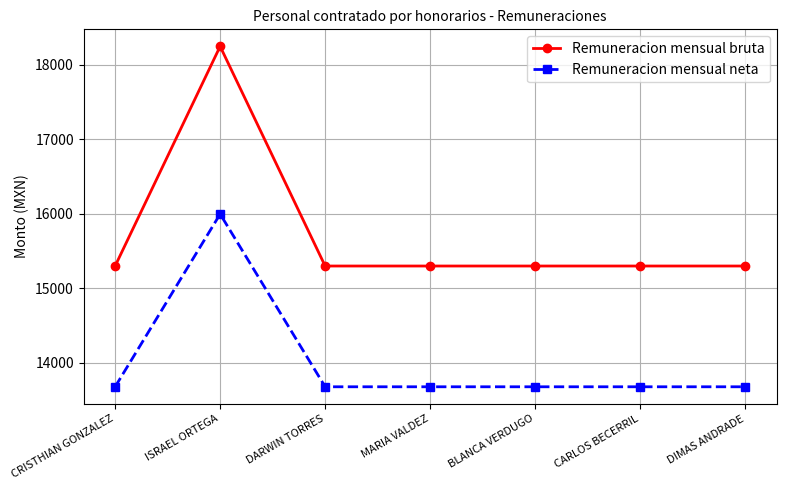

Is the value of Remuneracion mensual neta at ISRAEL ORTEGA greater than the value of Remuneracion mensual bruta at CARLOS BECERRIL?

Yes